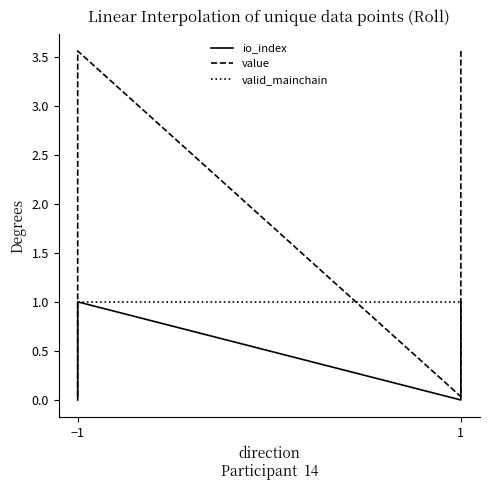

What is the sum of the io_index values at 1 and −1?

1.0